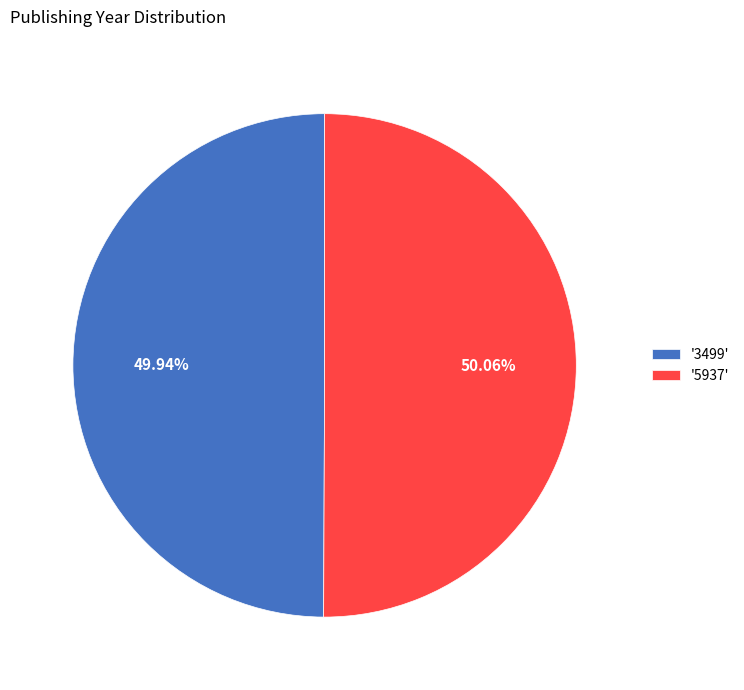

Do '5937' and '3499' together represent more than half of the pie?

Yes